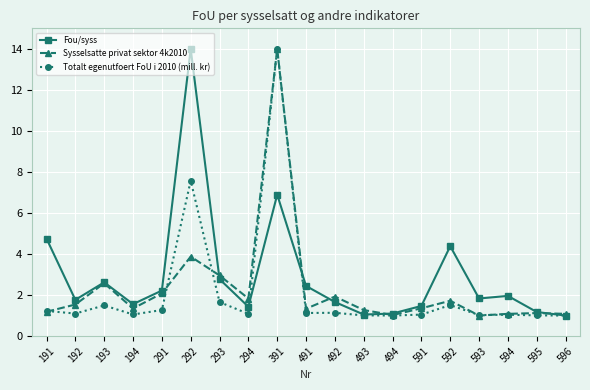

Is it true that Sysselsatte privat sektor 4k2010 equals 0.4 at 294?

False